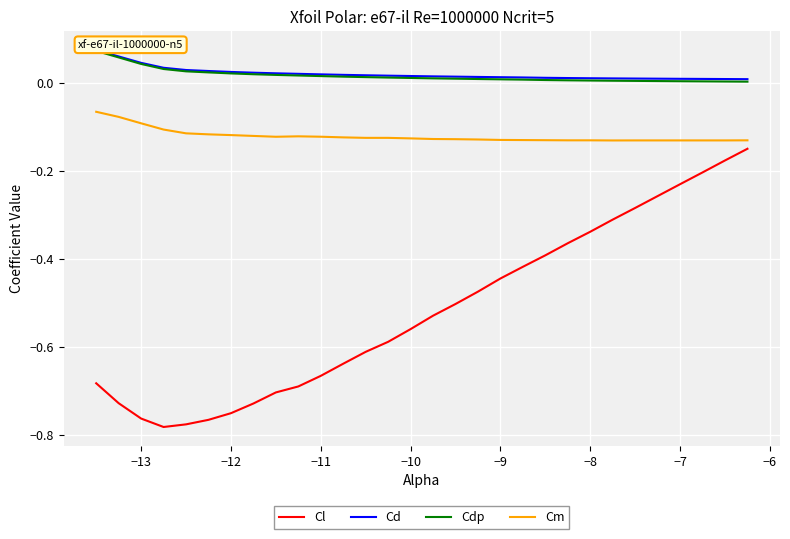

How many series are shown in this chart?

4